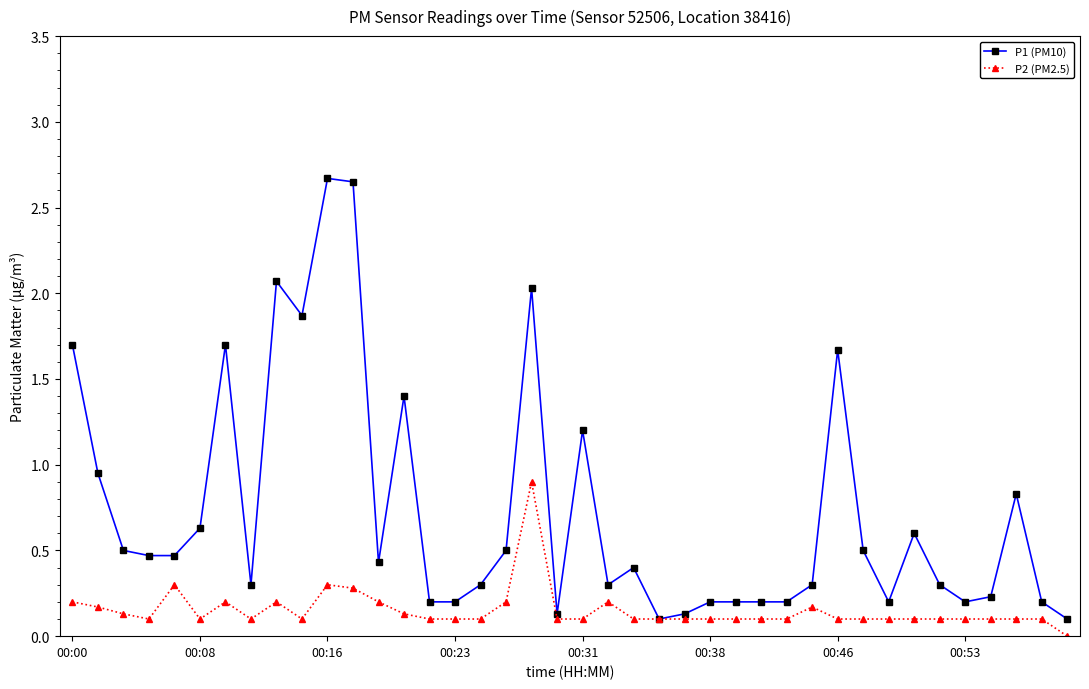

True or false: P2 (PM2.5) has more than 1 interior local peaks.

True